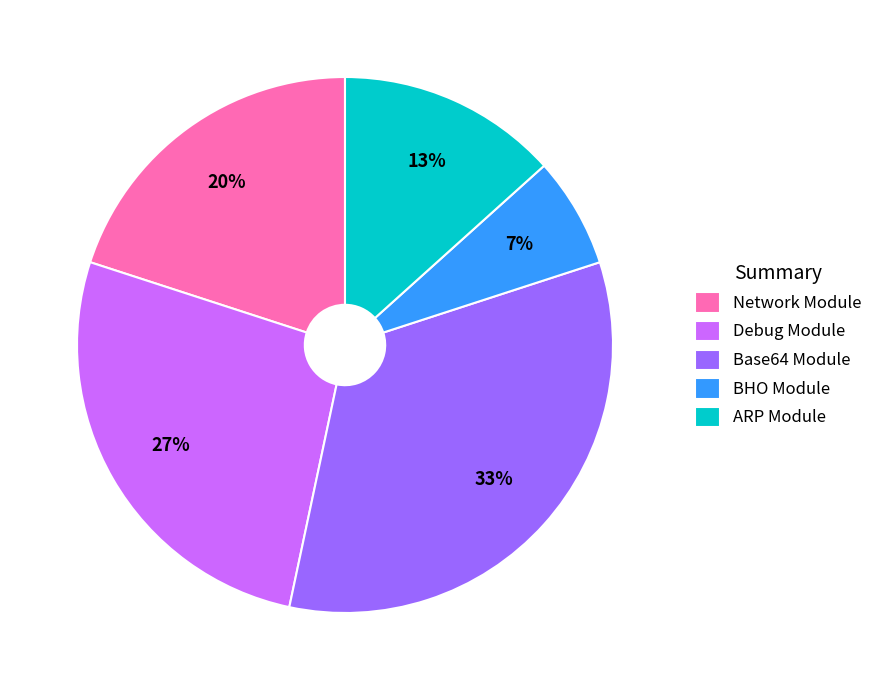

Is Base64 Module the majority of the pie?

No